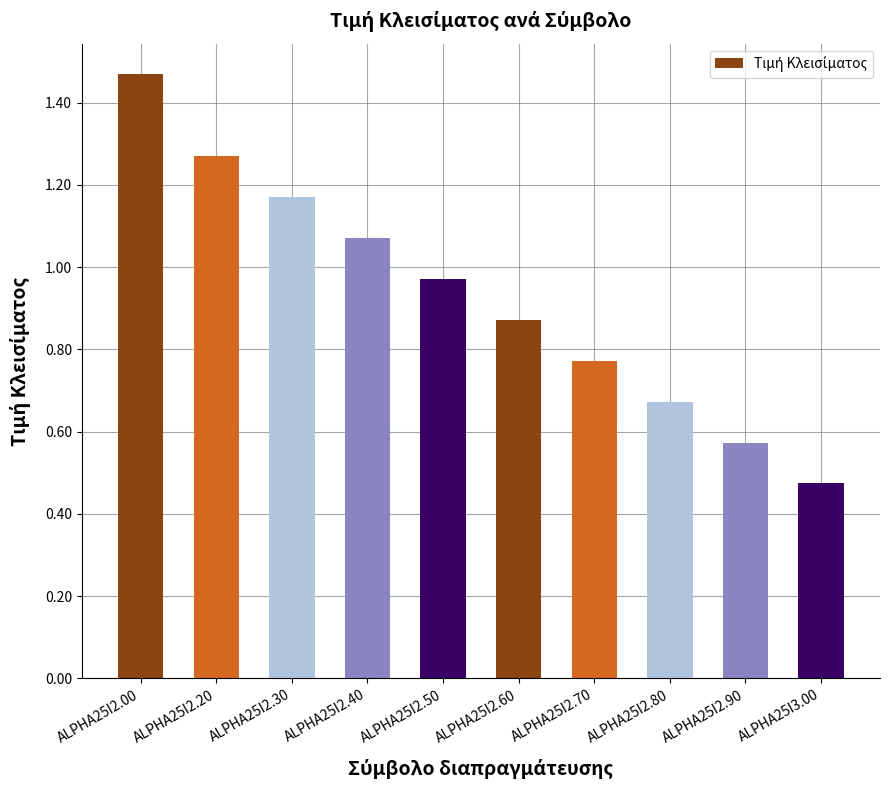

What is the difference between the values at ALPHA25I2.70 and ALPHA25I3.00?

0.3